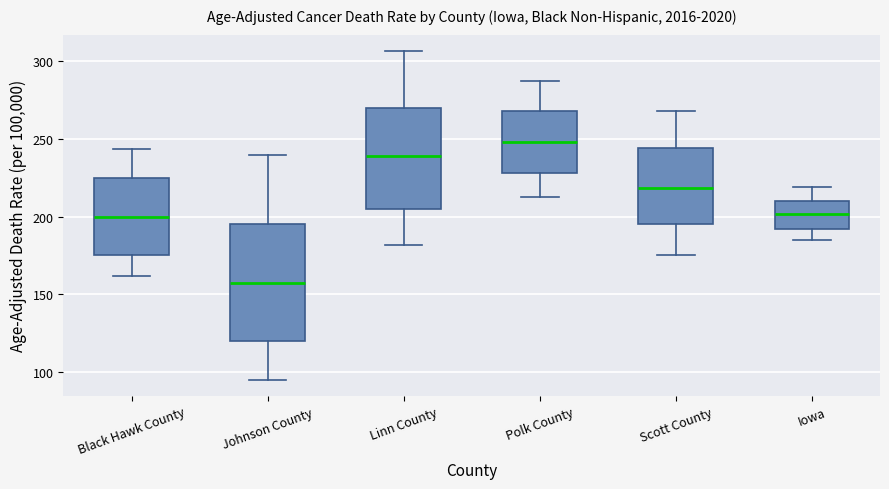

Reading left to right, transcribe this box plot: for each box, give where its median line is, the range the box spans, and where its two whiskers end, as read against the y-axis. The values are not printed on the chart, so give them approximately, as read against the axis.

Black Hawk County: median 200, box 175 to 225, whiskers 160 to 245
Johnson County: median 155, box 120 to 195, whiskers 95 to 240
Linn County: median 240, box 205 to 270, whiskers 180 to 305
Polk County: median 250, box 230 to 270, whiskers 215 to 285
Scott County: median 220, box 195 to 245, whiskers 175 to 270
Iowa: median 200, box 190 to 210, whiskers 185 to 220